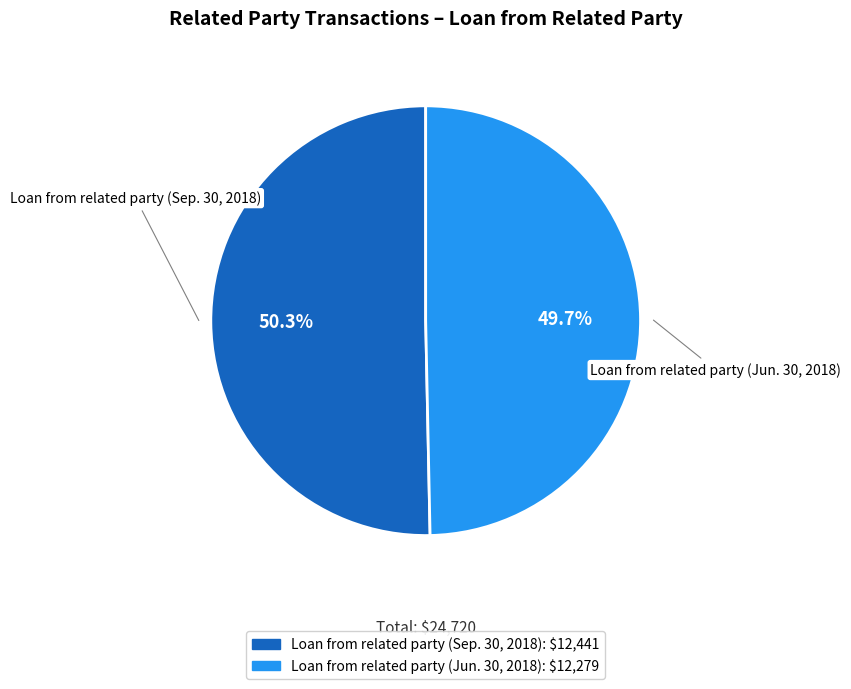

To the nearest percent, what is the combined percentage of Loan from related party (Sep. 30, 2018) and Loan from related party (Jun. 30, 2018)?

100%